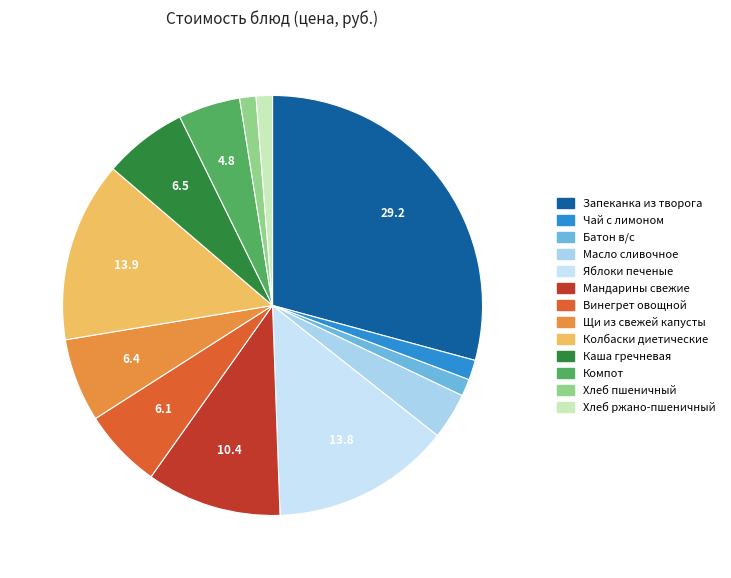

What is the largest slice in the pie chart?

Запеканка из творога